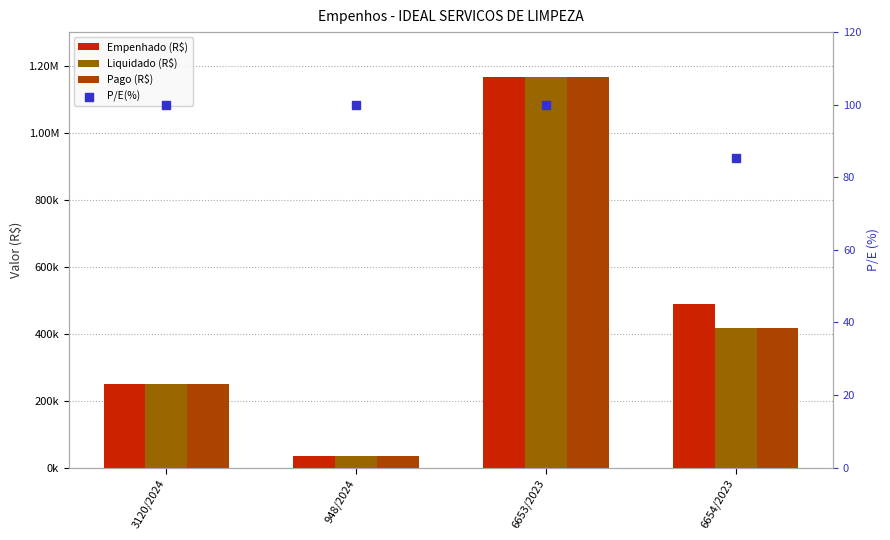

Which series has the widest spread of Y values?

Empenhado (R$)